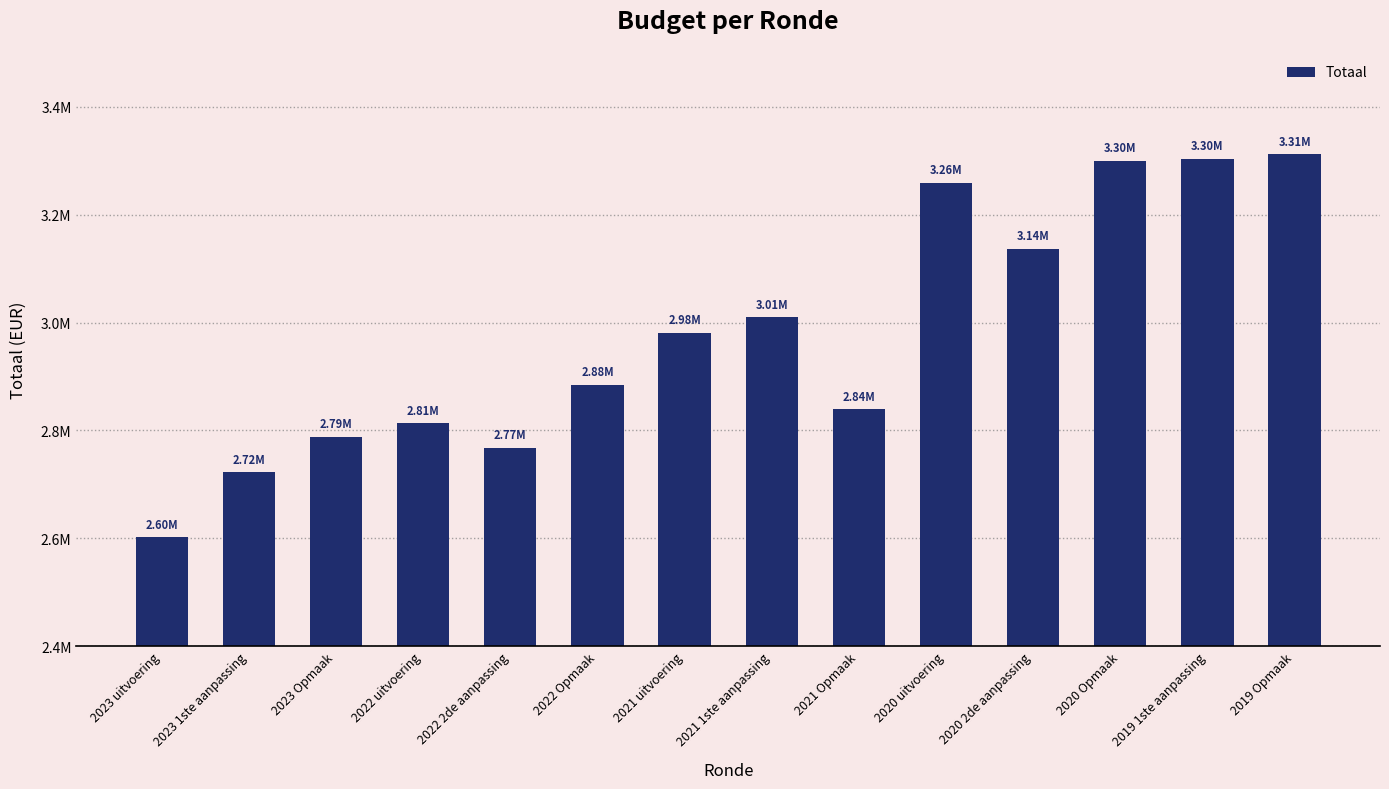

Which category has the highest value across all series?

2019 Opmaak